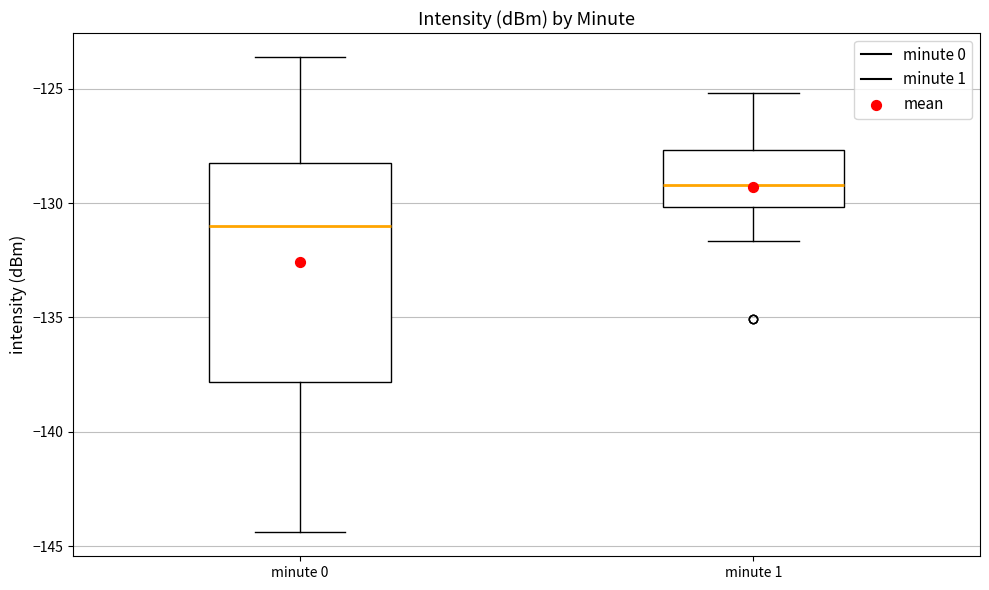

Reading left to right, read every box against the y-axis: the position of its median line, the range the box covers, and the ends of its whiskers. The values are not printed on the chart, so give them approximately, as read against the axis.

minute 0: median -131.0, box -138.0 to -128.0, whiskers -144.5 to -123.5
minute 1: median -129.0, box -130.0 to -127.5, whiskers -131.5 to -125.0